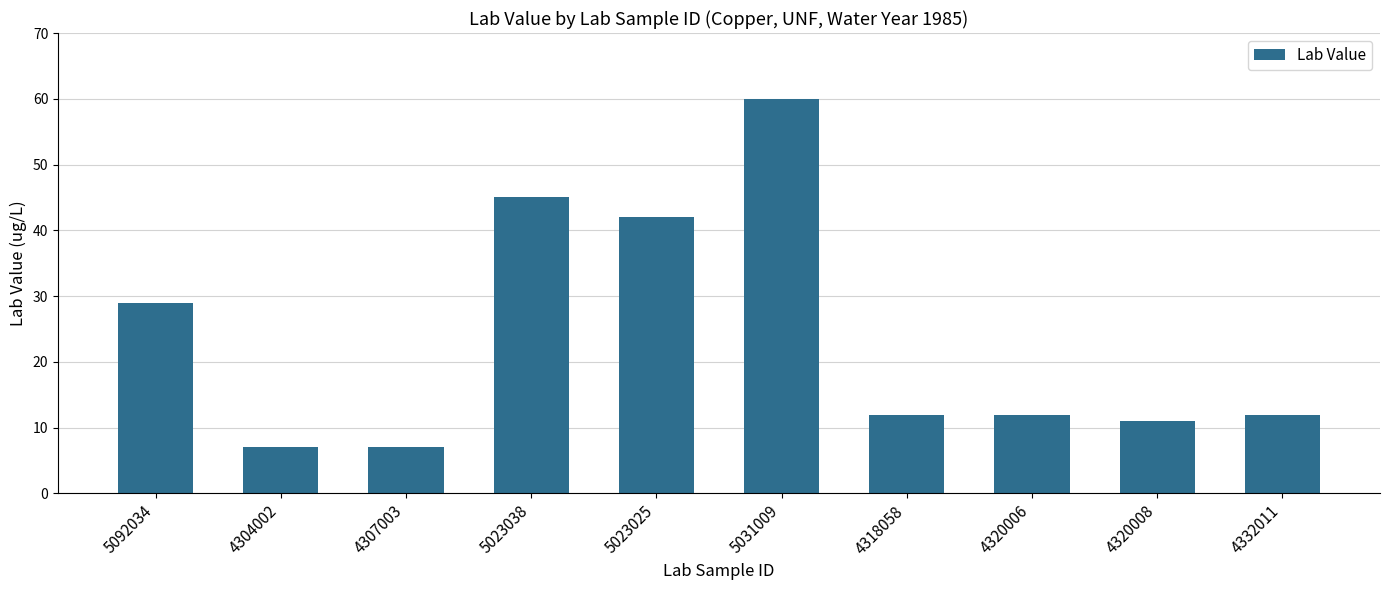

Where is the data nearest to the value 33?

5092034